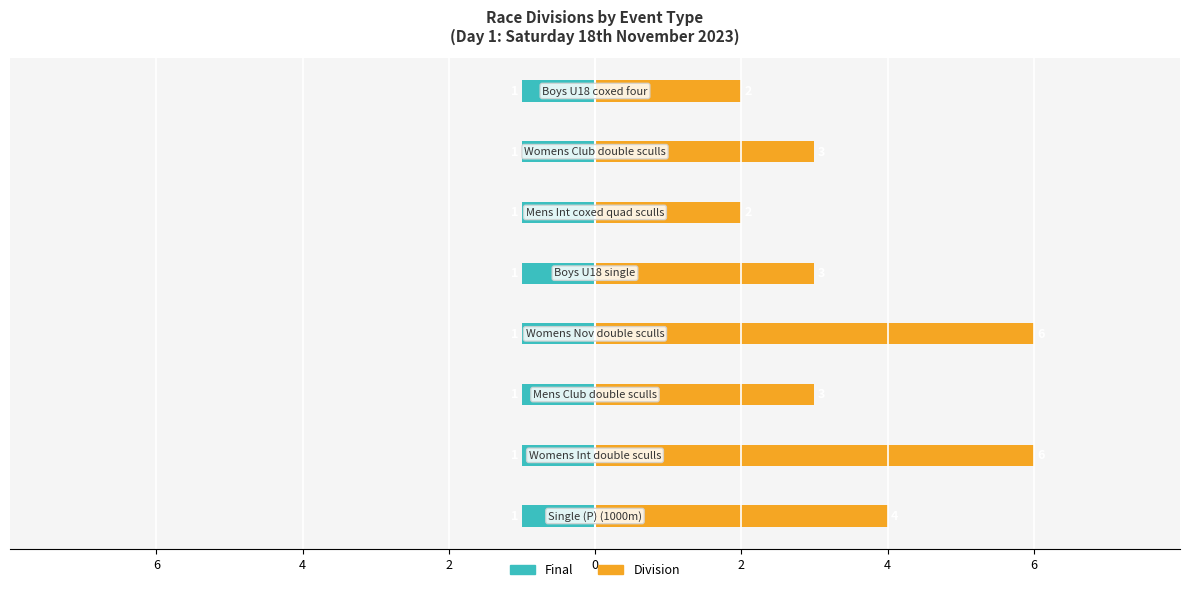

Which has a higher value, 2 or 6?

2